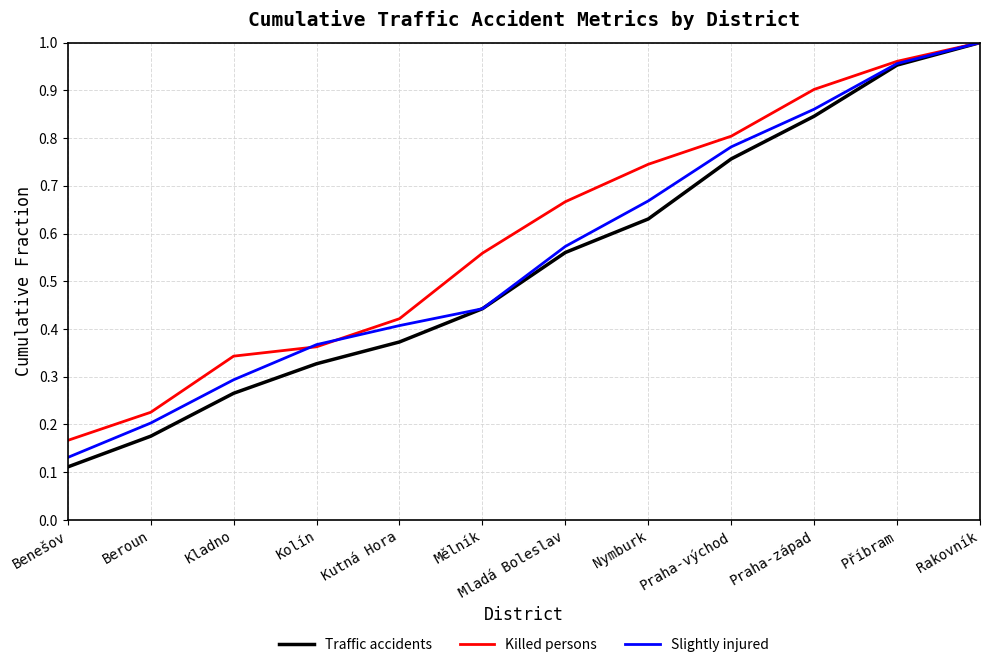

Which series has the largest range (max minus min)?

Traffic accidents